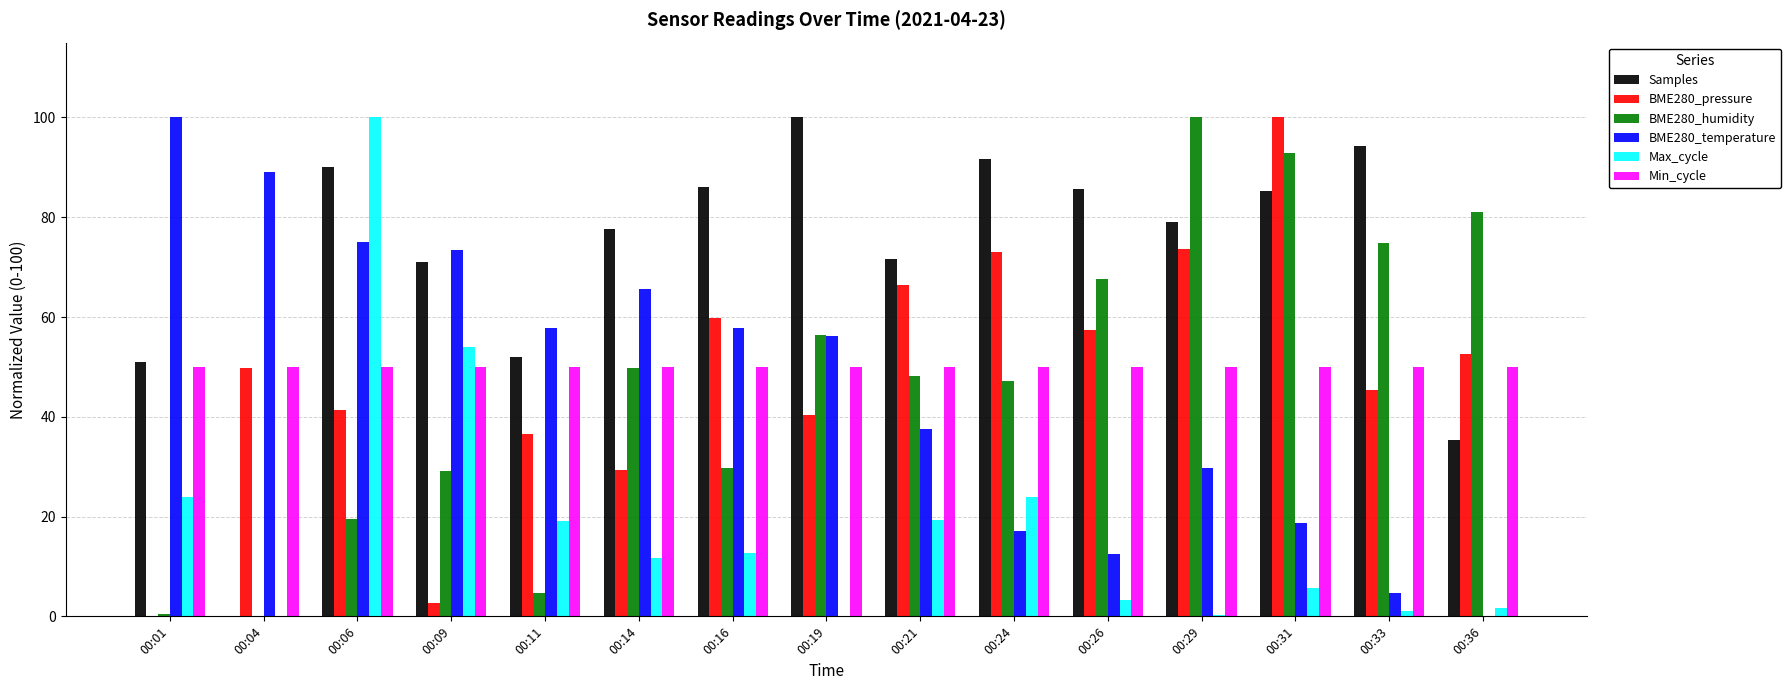

How many groups of bars are there?

15